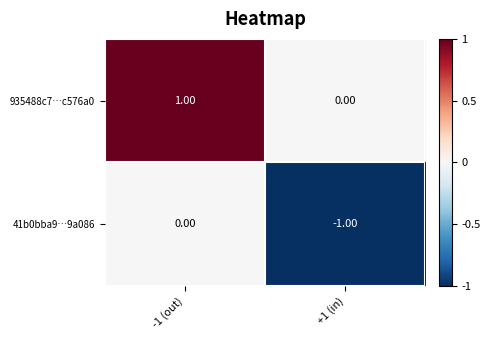

How many series are shown in this chart?

2